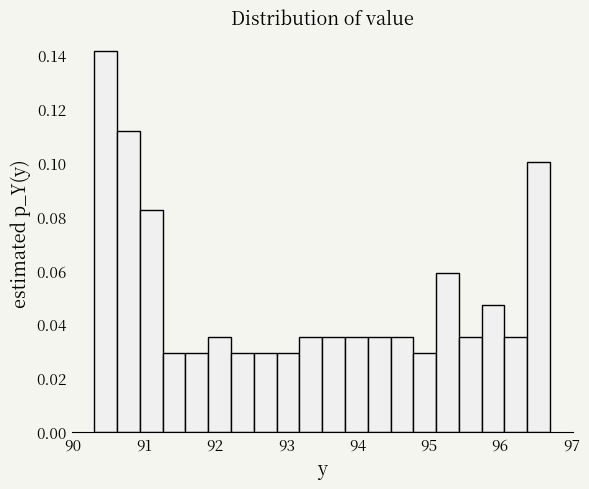

Read against the x-axis, roughly where is the centre of the tallest bar?

90.5